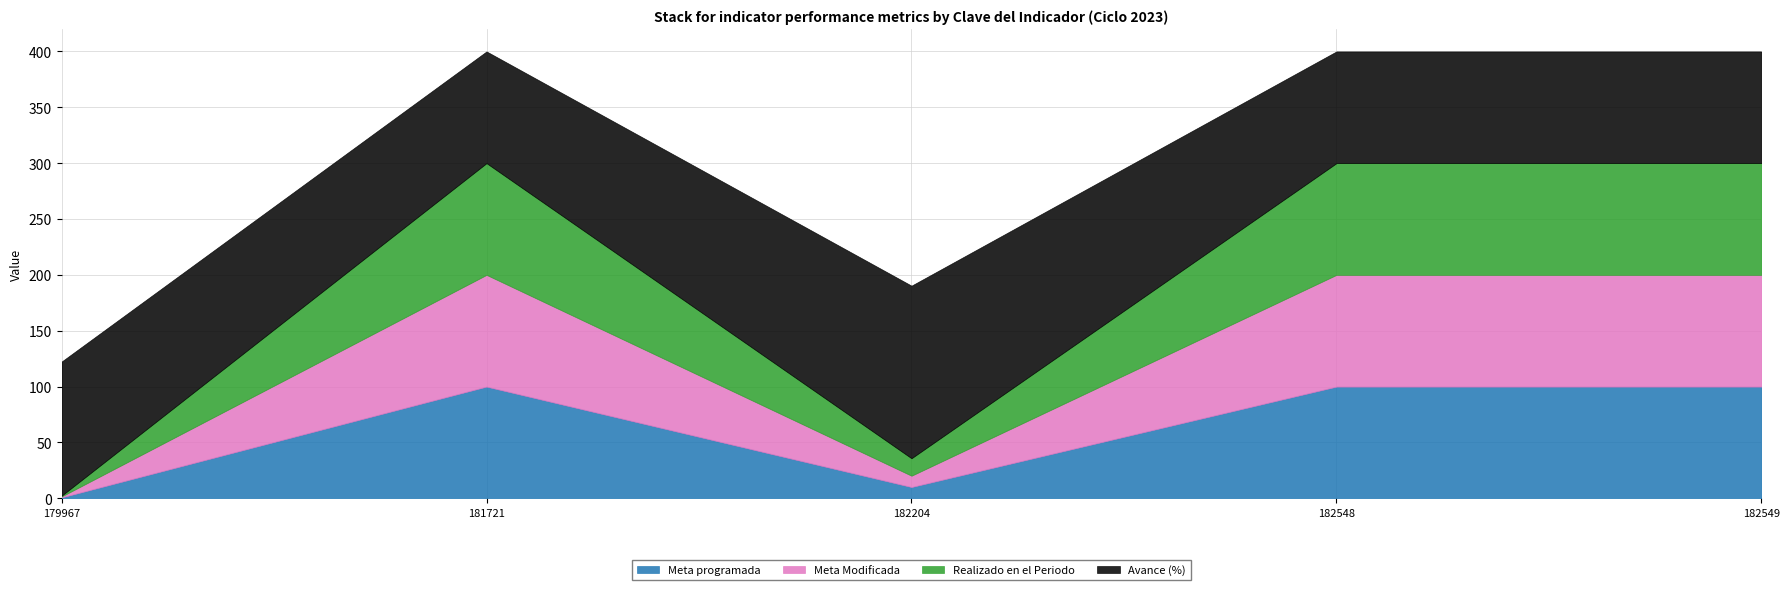

Where is Meta Modificada nearest to the value 50?

182204